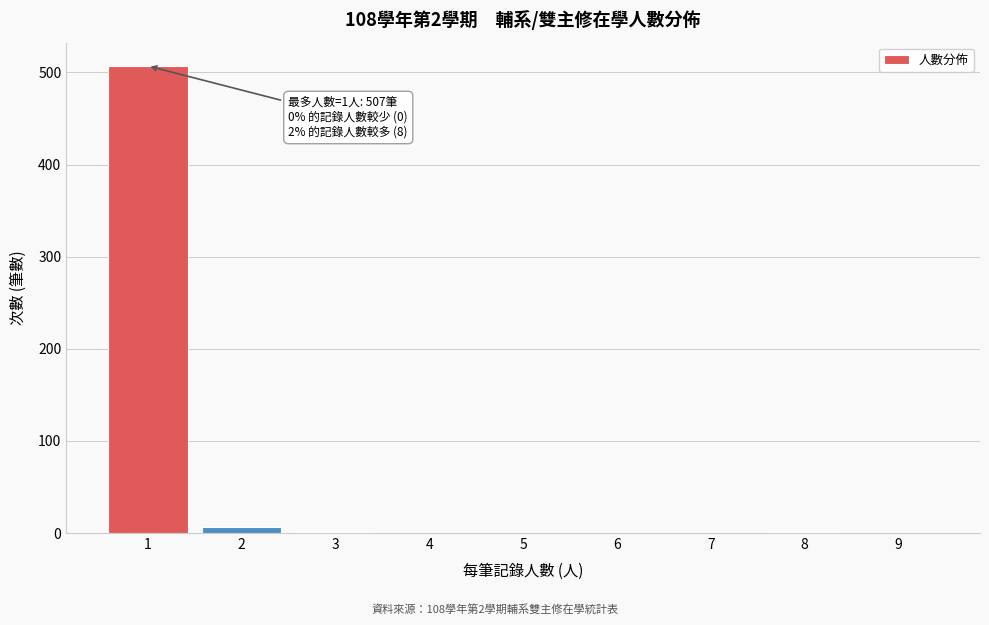

Which range on the x-axis has the tallest bar?

0.5 to 1.5